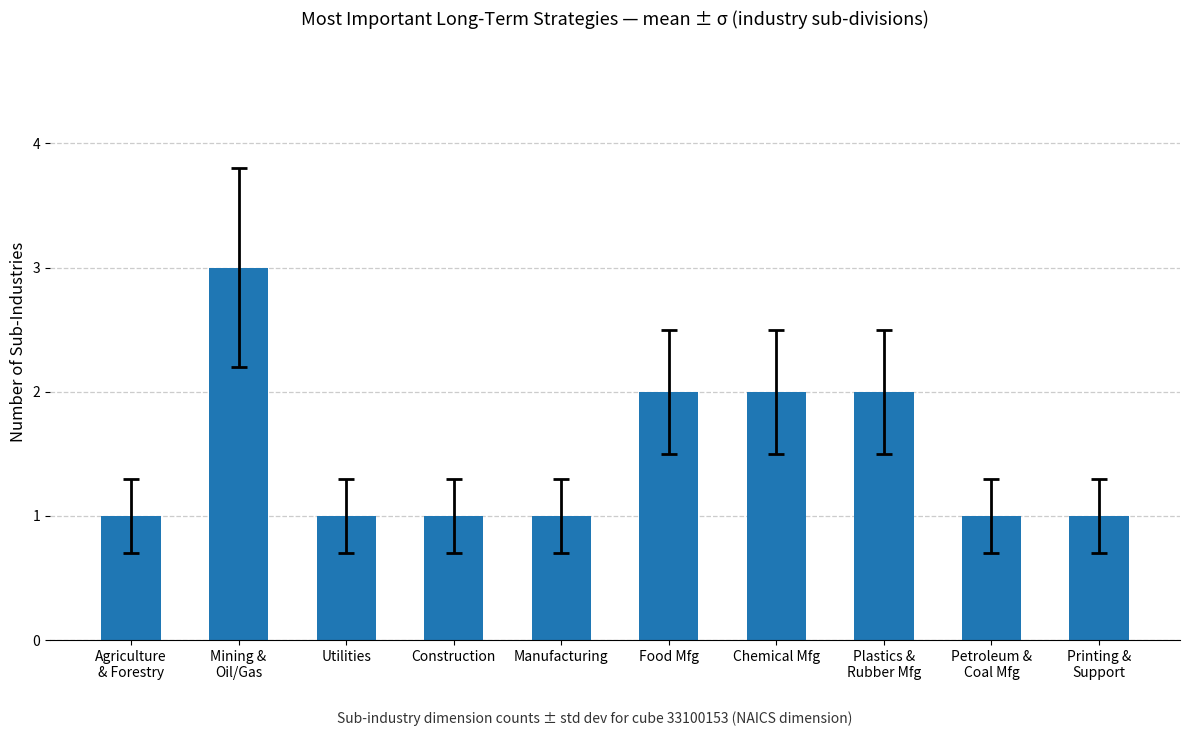

What is the sum of all values?

15